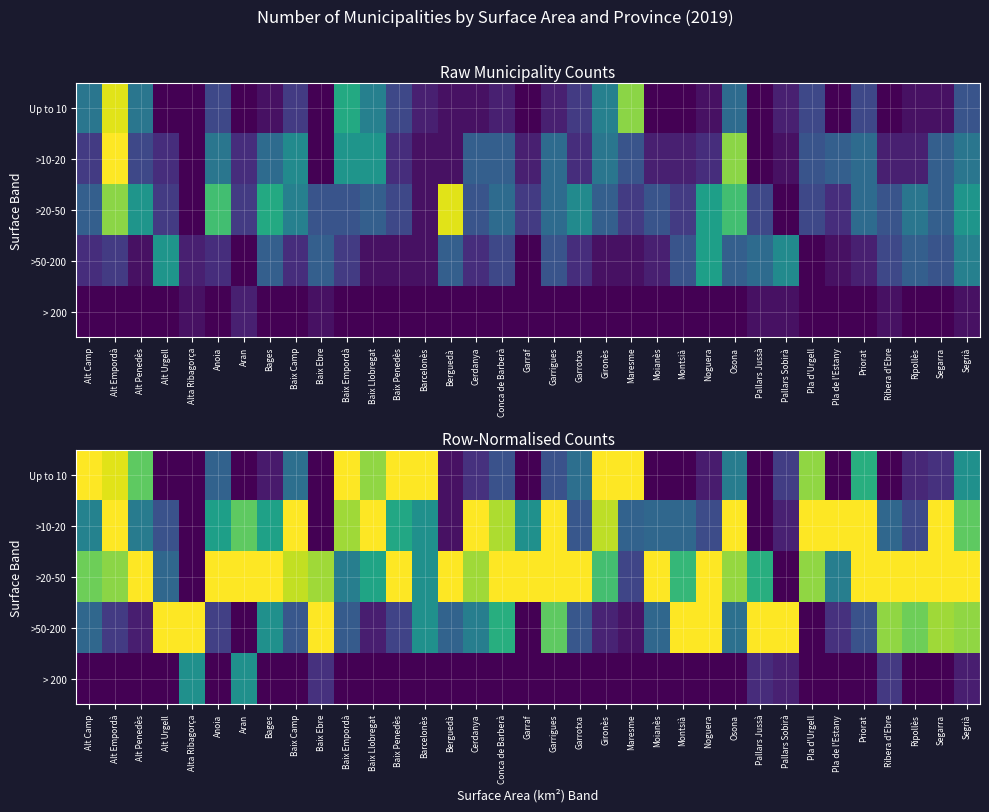

Which series has the largest total across all categories?

>20-50